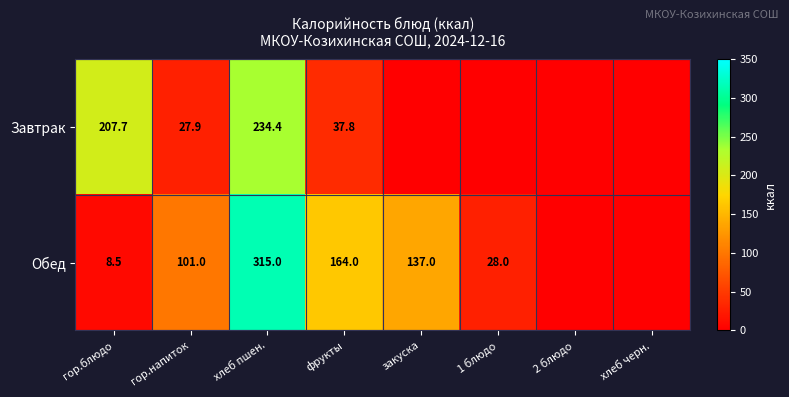

At фрукты, list the series in order from largest to smallest.

Обед, Завтрак